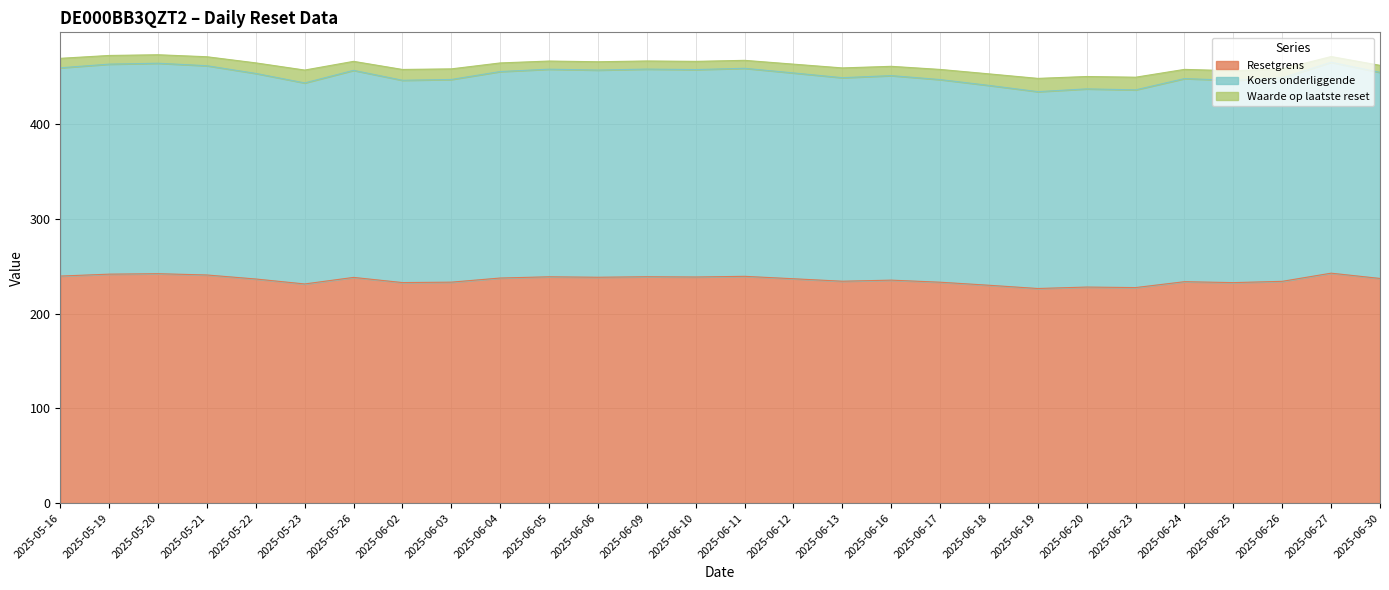

What is the difference between the maximum and minimum values in the Resetgrens series?

16.2